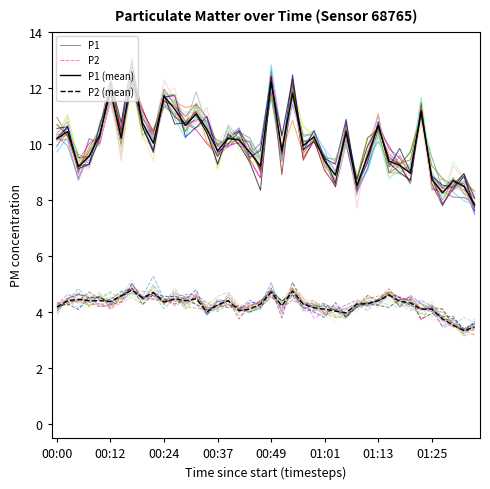

How many values in the P2 (mean) series are below 4?

5